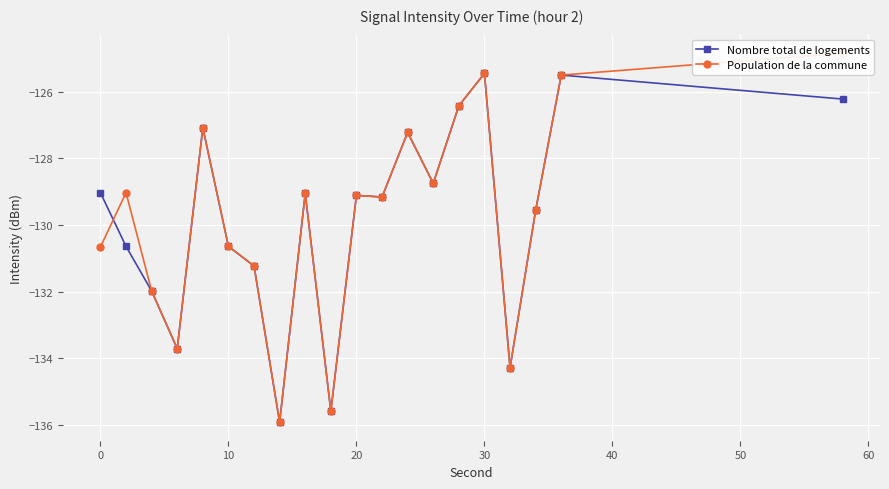

Reading left to right, what are all the values shown in this chart?

Nombre total de logements: -129.0	-130.6	-132.0	-133.7	-127.1	-130.6	-131.2	-135.9	-129.1	-135.6	-129.1	-129.2	-127.2	-128.8	-126.4	-125.5	-134.3	-129.6	-125.5	-126.2
Population de la commune: -130.7	-129.0	-132.0	-133.7	-127.1	-130.6	-131.2	-135.9	-129.1	-135.6	-129.1	-129.2	-127.2	-128.8	-126.4	-125.5	-134.3	-129.6	-125.5	-124.8